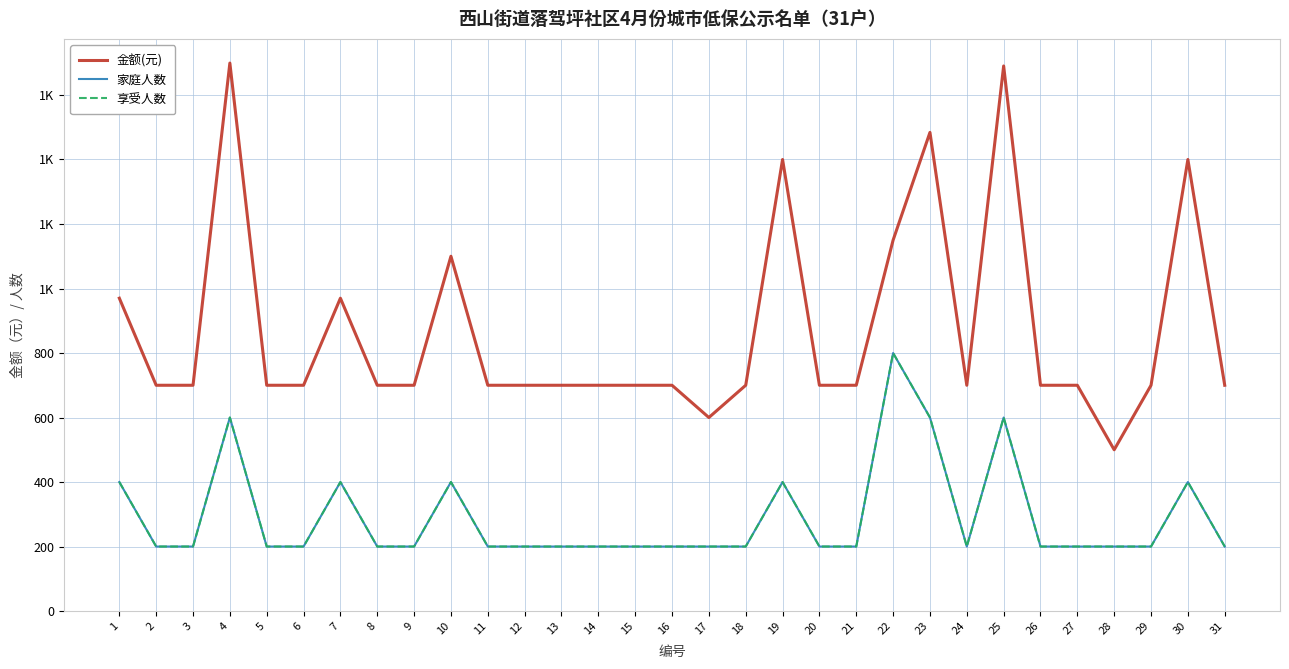

Is this an area chart (filled region under the line)?

No